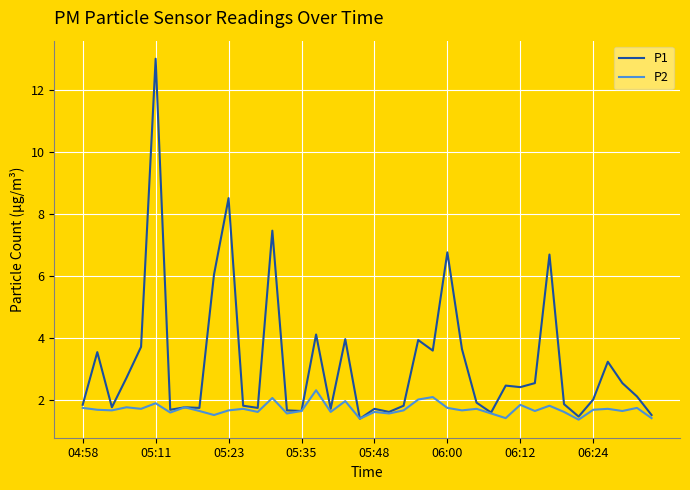

Count the number of data series in this chart.

2